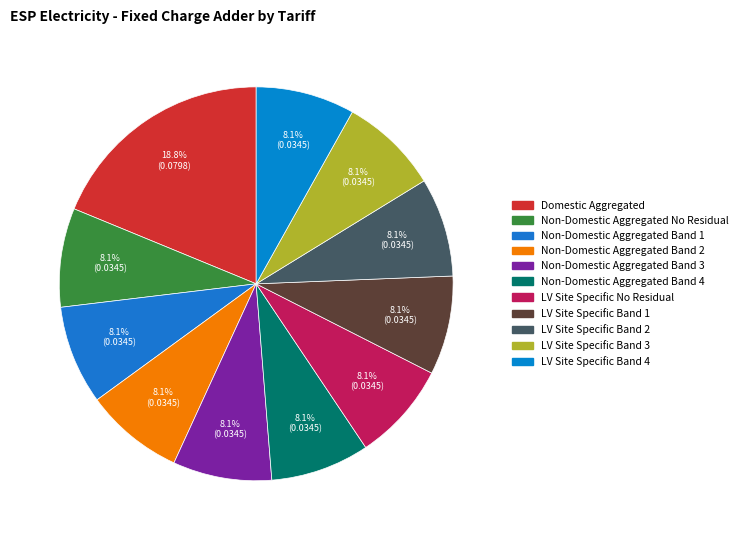

Do LV Site Specific Band 1 and Non-Domestic Aggregated No Residual together represent more than half of the pie?

No